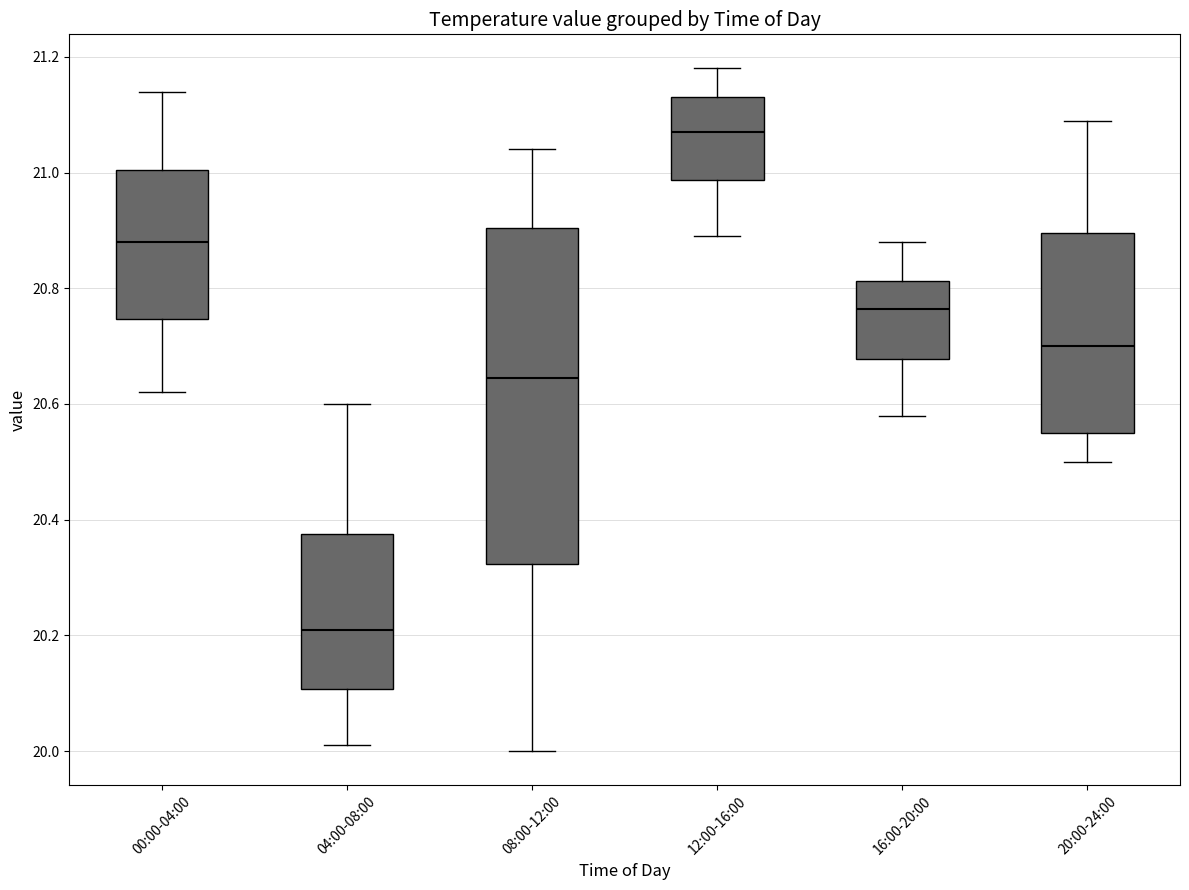

Where does the lower whisker of the box for 16:00-20:00 end on the y-axis? The values are not printed on the chart, so give them approximately, as read against the axis.

20.58